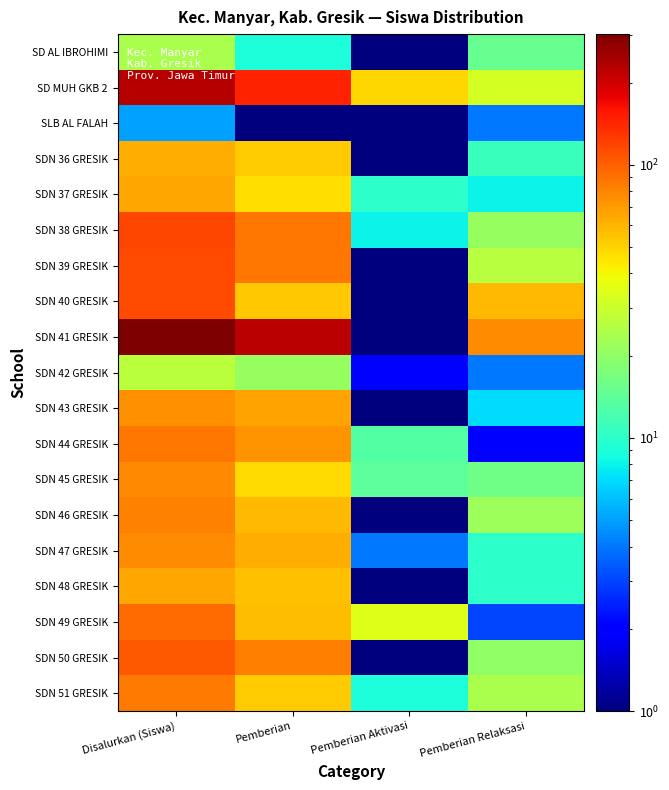

Reading left to right, transcribe all the data shown in this chart.

SD AL IBROHIMI: Disalurkan (Siswa)=24.0	Pemberian=9.0	Pemberian Aktivasi=0.1	Pemberian Relaksasi=15.0
SD MUH GKB 2: Disalurkan (Siswa)=226.0	Pemberian=145.0	Pemberian Aktivasi=49.0	Pemberian Relaksasi=32.0
SLB AL FALAH: Disalurkan (Siswa)=5.0	Pemberian=1.0	Pemberian Aktivasi=0.1	Pemberian Relaksasi=4.0
SDN 36 GRESIK: Disalurkan (Siswa)=63.0	Pemberian=52.0	Pemberian Aktivasi=0.1	Pemberian Relaksasi=11.0
SDN 37 GRESIK: Disalurkan (Siswa)=65.0	Pemberian=47.0	Pemberian Aktivasi=10.0	Pemberian Relaksasi=8.0
SDN 38 GRESIK: Disalurkan (Siswa)=116.0	Pemberian=87.0	Pemberian Aktivasi=8.0	Pemberian Relaksasi=21.0
SDN 39 GRESIK: Disalurkan (Siswa)=114.0	Pemberian=88.0	Pemberian Aktivasi=0.1	Pemberian Relaksasi=26.0
SDN 40 GRESIK: Disalurkan (Siswa)=113.0	Pemberian=54.0	Pemberian Aktivasi=0.1	Pemberian Relaksasi=59.0
SDN 41 GRESIK: Disalurkan (Siswa)=301.0	Pemberian=224.0	Pemberian Aktivasi=1.0	Pemberian Relaksasi=76.0
SDN 42 GRESIK: Disalurkan (Siswa)=27.0	Pemberian=21.0	Pemberian Aktivasi=2.0	Pemberian Relaksasi=4.0
SDN 43 GRESIK: Disalurkan (Siswa)=74.0	Pemberian=67.0	Pemberian Aktivasi=0.1	Pemberian Relaksasi=7.0
SDN 44 GRESIK: Disalurkan (Siswa)=88.0	Pemberian=73.0	Pemberian Aktivasi=13.0	Pemberian Relaksasi=2.0
SDN 45 GRESIK: Disalurkan (Siswa)=78.0	Pemberian=48.0	Pemberian Aktivasi=14.0	Pemberian Relaksasi=16.0
SDN 46 GRESIK: Disalurkan (Siswa)=81.0	Pemberian=59.0	Pemberian Aktivasi=0.1	Pemberian Relaksasi=22.0
SDN 47 GRESIK: Disalurkan (Siswa)=76.0	Pemberian=62.0	Pemberian Aktivasi=4.0	Pemberian Relaksasi=10.0
SDN 48 GRESIK: Disalurkan (Siswa)=66.0	Pemberian=56.0	Pemberian Aktivasi=0.1	Pemberian Relaksasi=10.0
SDN 49 GRESIK: Disalurkan (Siswa)=94.0	Pemberian=57.0	Pemberian Aktivasi=34.0	Pemberian Relaksasi=3.0
SDN 50 GRESIK: Disalurkan (Siswa)=104.0	Pemberian=84.0	Pemberian Aktivasi=0.1	Pemberian Relaksasi=20.0
SDN 51 GRESIK: Disalurkan (Siswa)=85.0	Pemberian=52.0	Pemberian Aktivasi=9.0	Pemberian Relaksasi=24.0